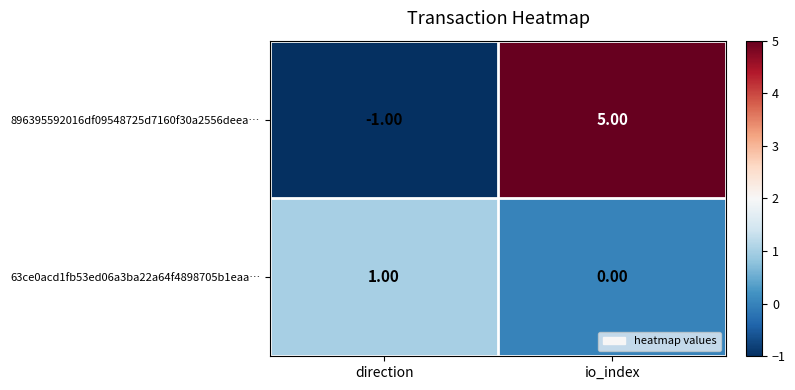

What is the maximum value shown in the chart?

5